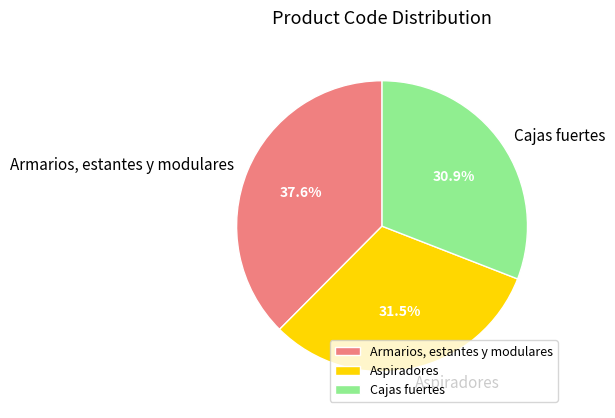

Does Aspiradores represent more than half of the total?

No